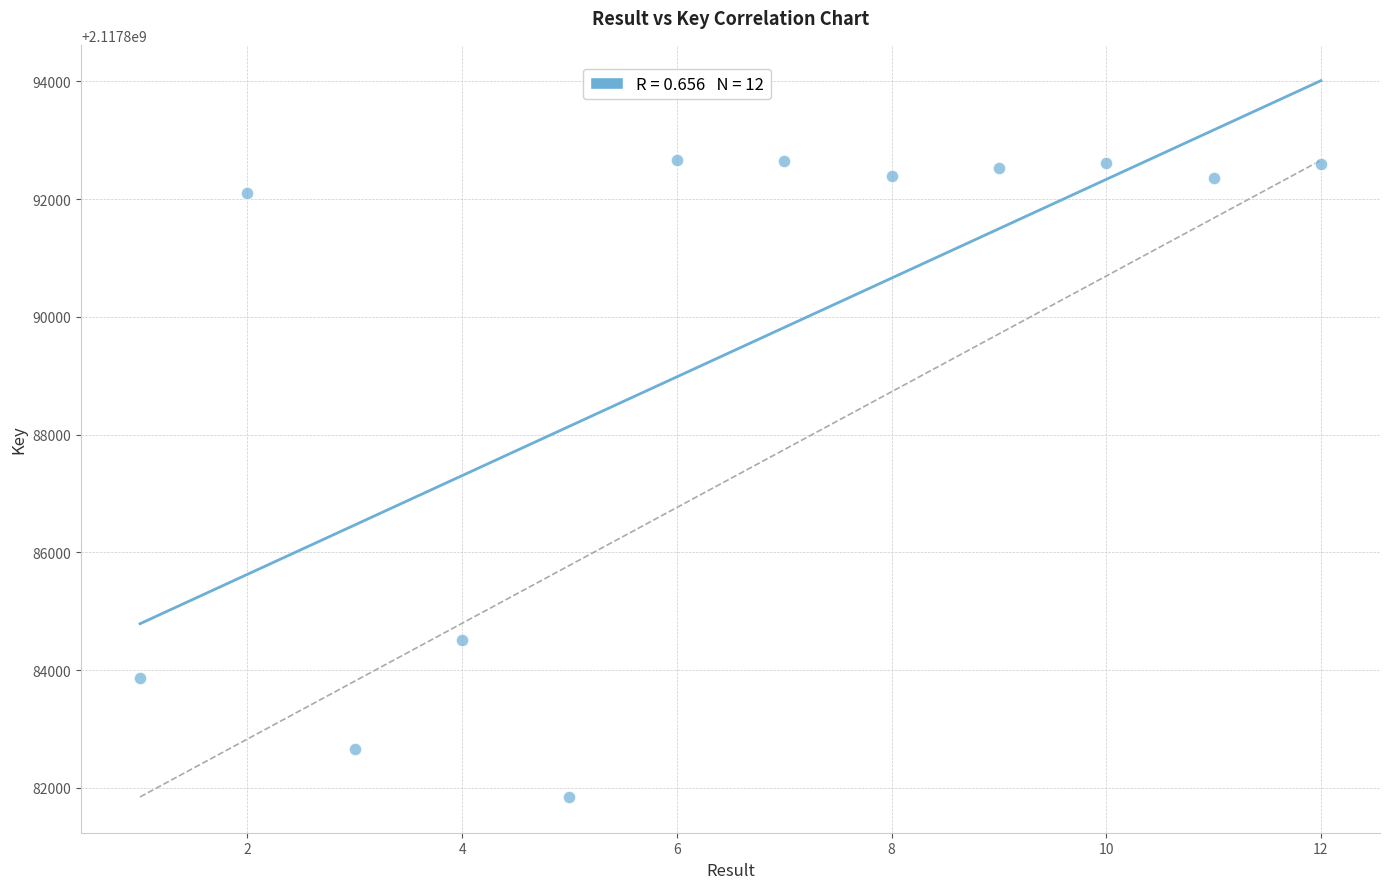

What is the range of X values (max minus min)?

11